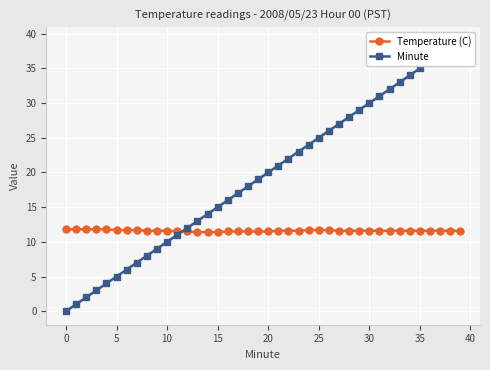

Count the Temperature (C) values in the range 11 to 12.

40